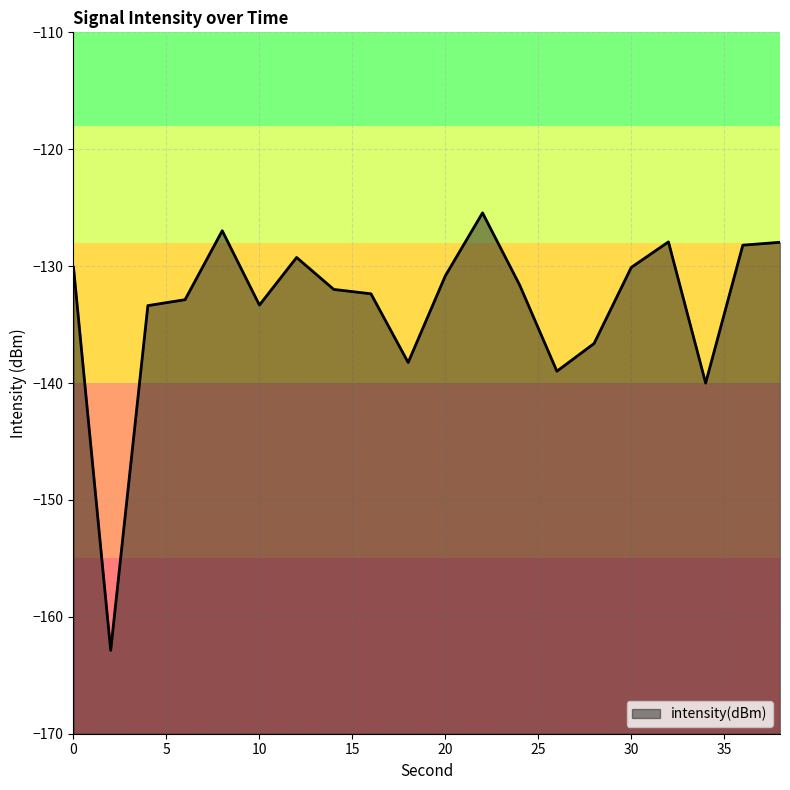

What is the change in value from 20 to 22?

+5.4